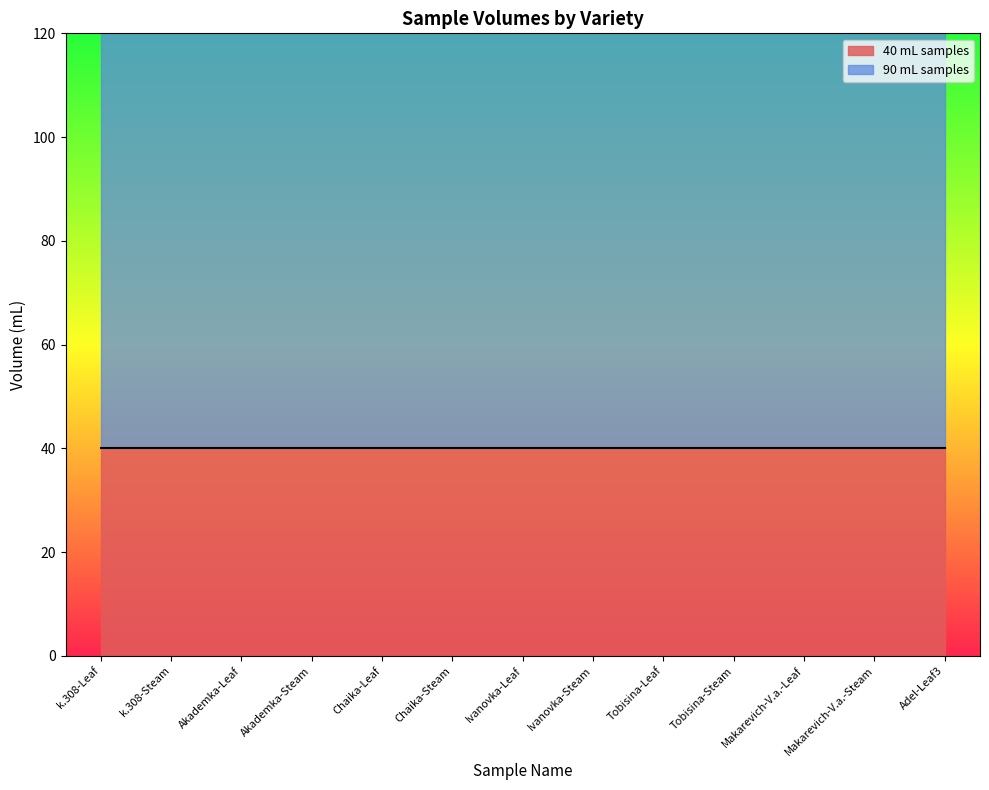

What is the label of the 10th point from the right?

Akademka-Steam